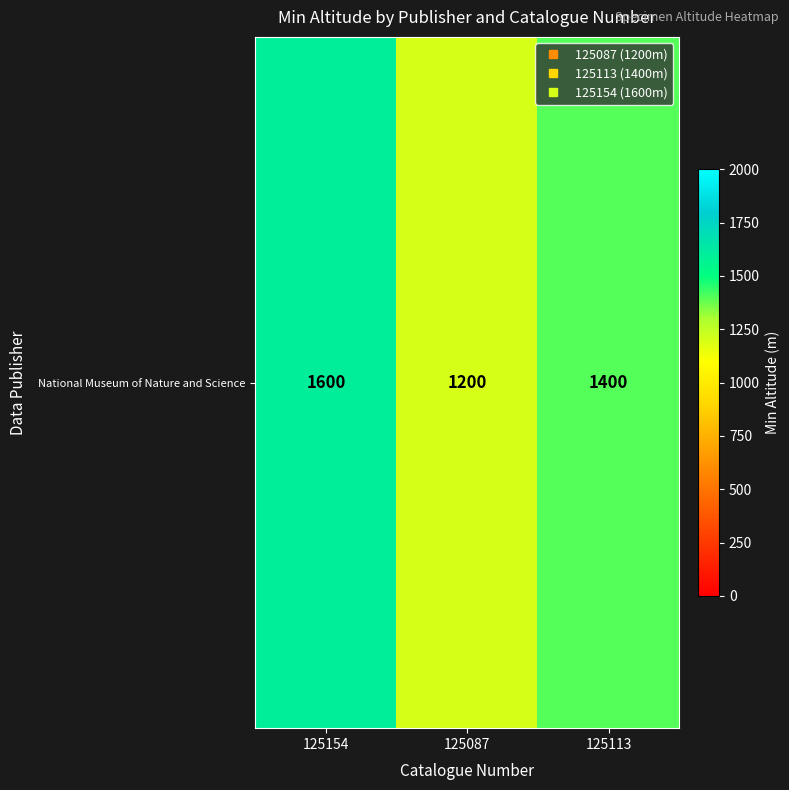

Count the number of categories in the chart.

3